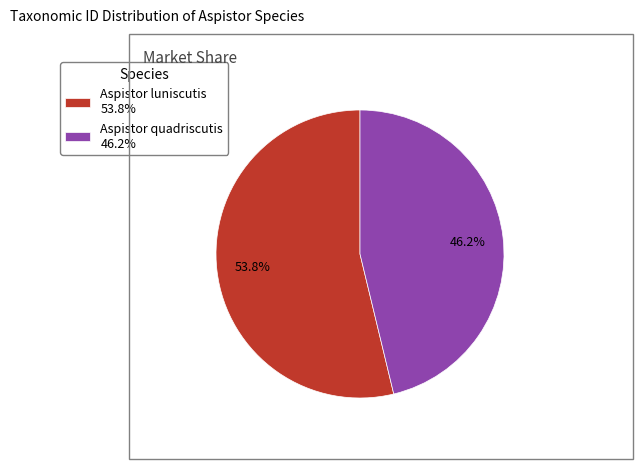

Combined, do Aspistor quadriscutis and Aspistor luniscutis account for over 50%?

Yes